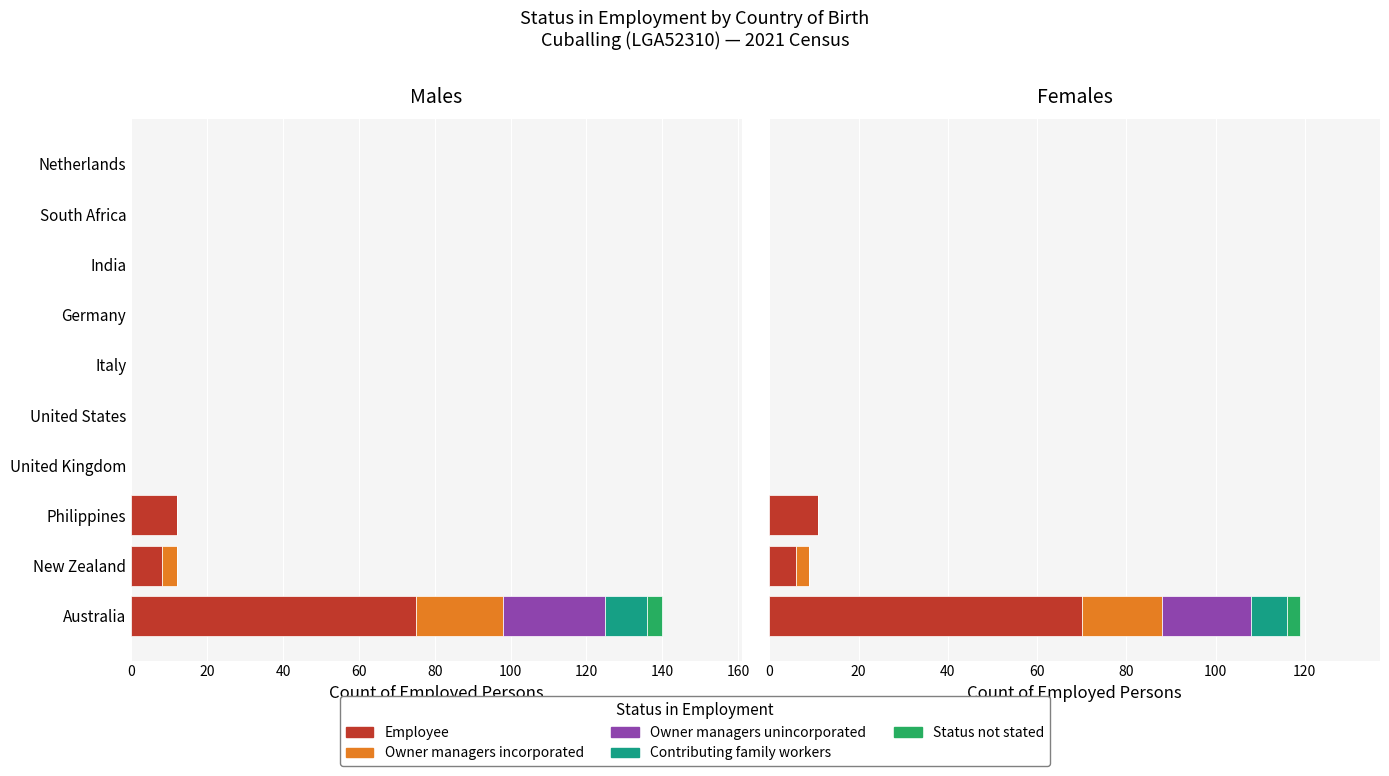

How many series are shown in this chart?

5